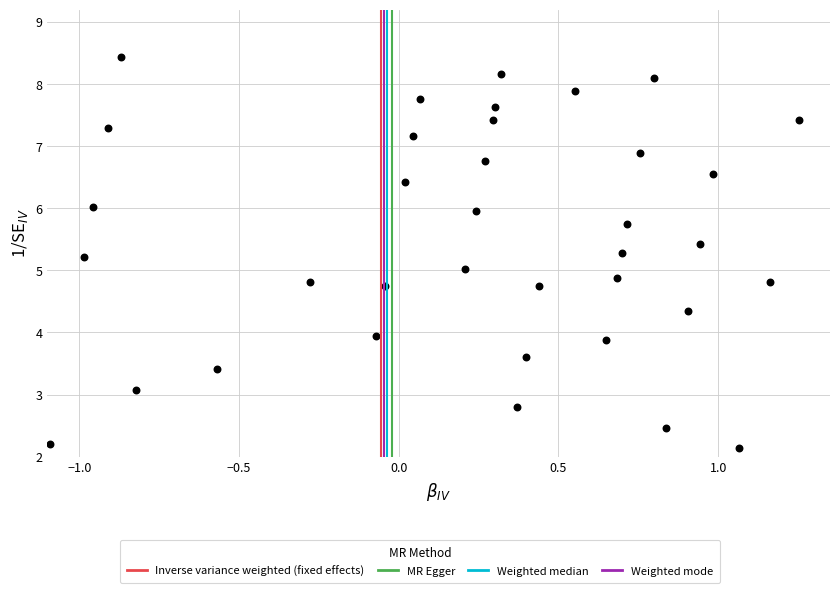

What is the range of Y values (max minus min)?

6.3